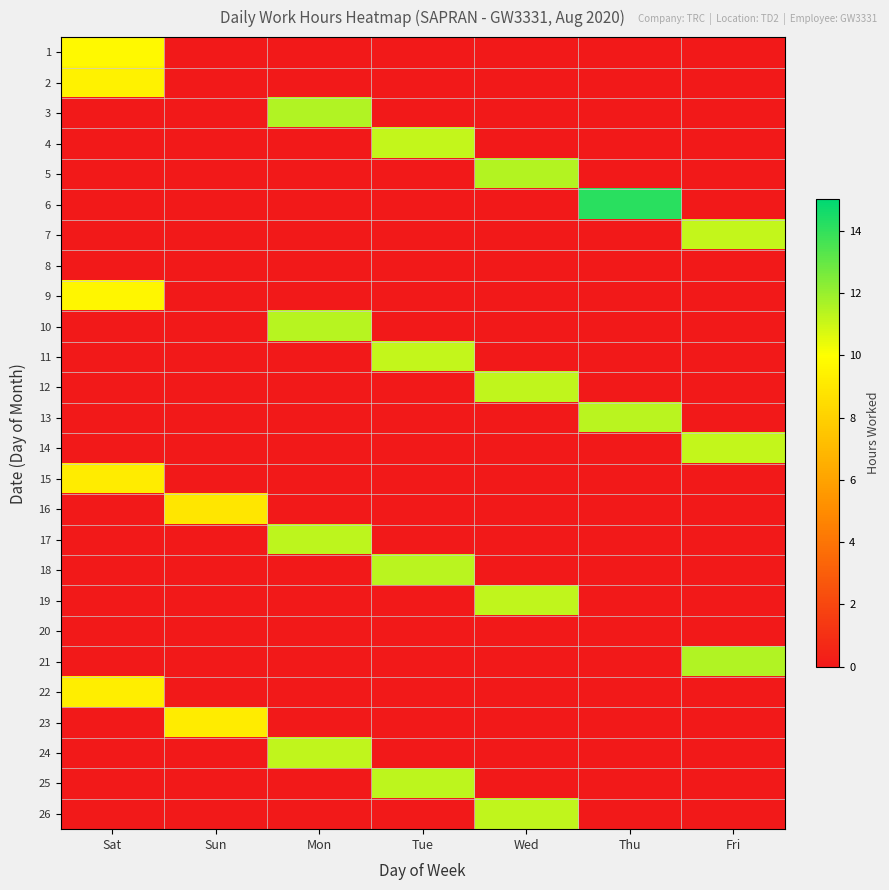

Which series changed the most between Tue and Wed?

5